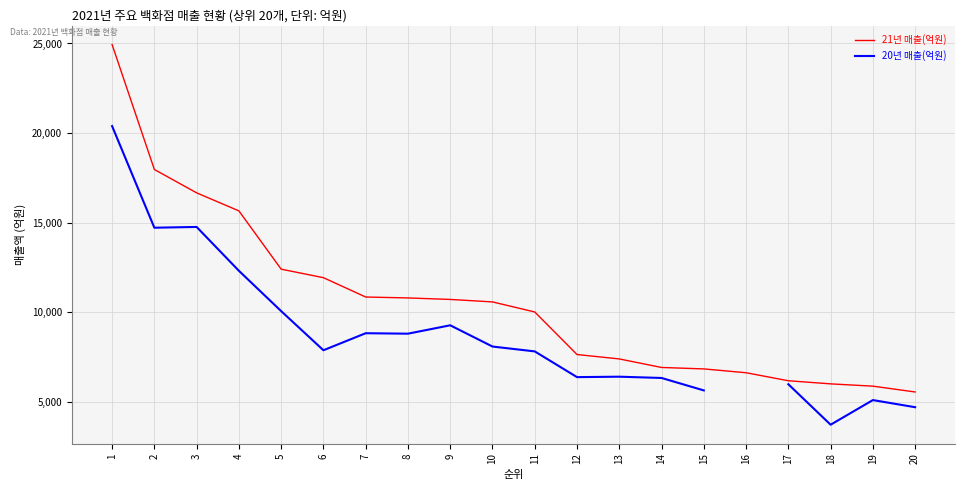

Which series has the largest total across all categories?

21년 매출(억원)